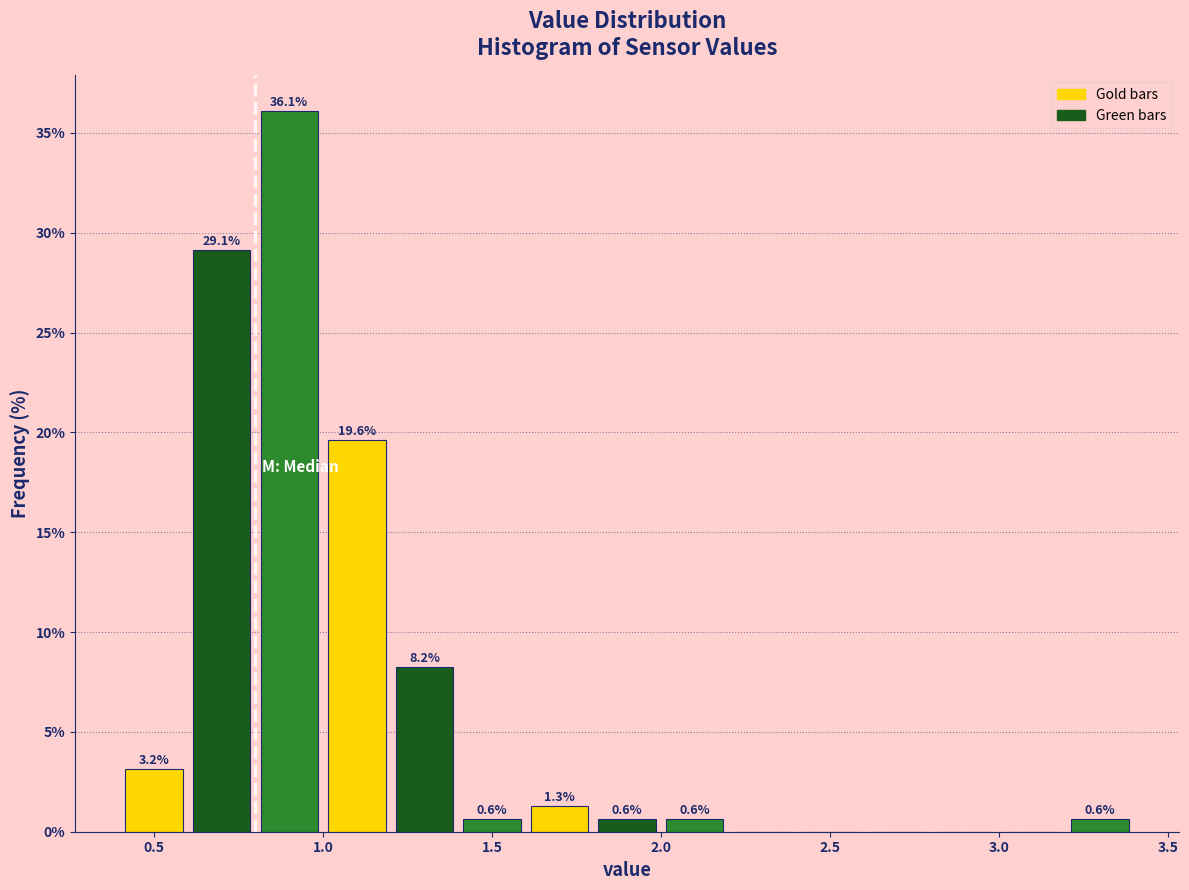

Over which range of the x-axis is the bar tallest?

0.8 to 1.0